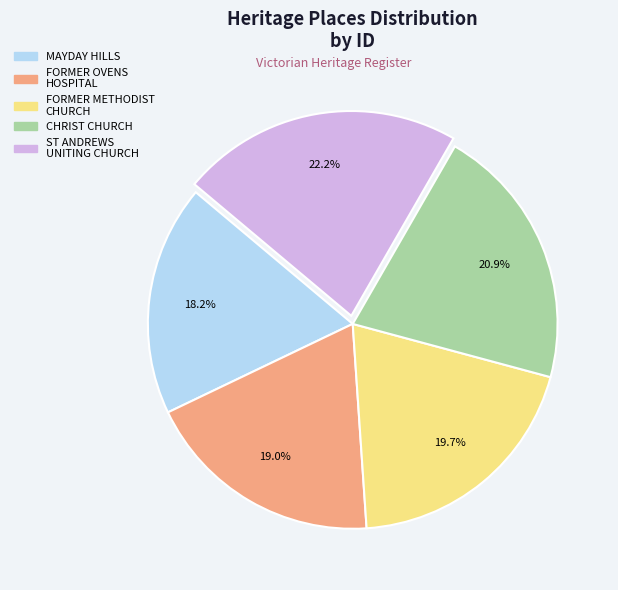

Does any single category account for the majority?

No